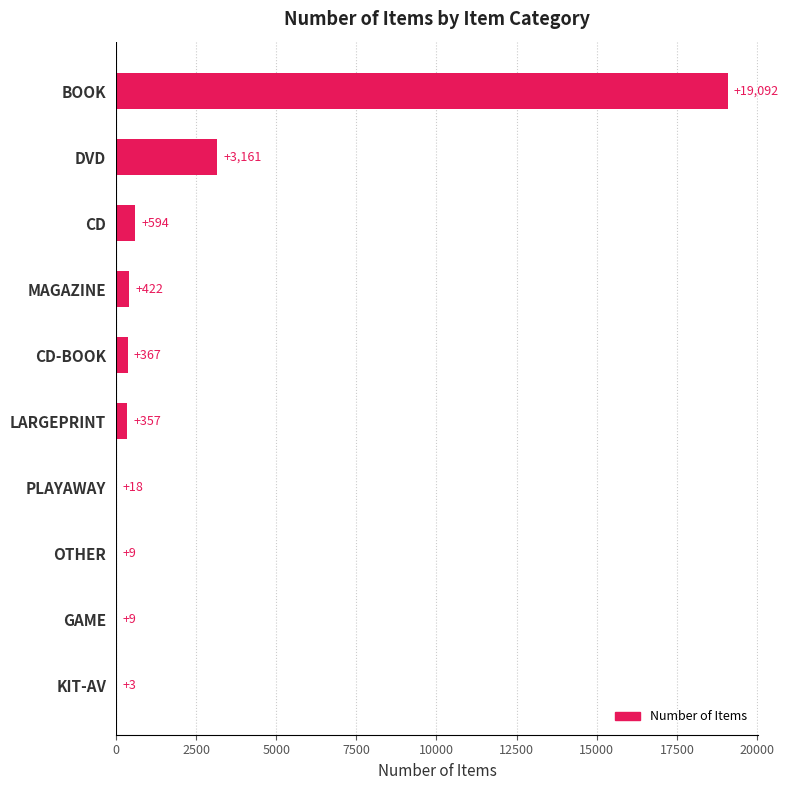

Reading top to bottom, what are all the values shown in this chart?

BOOK=19092	DVD=3161	CD=594	MAGAZINE=422	CD-BOOK=367	LARGEPRINT=357	PLAYAWAY=18	OTHER=9	GAME=9	KIT-AV=3